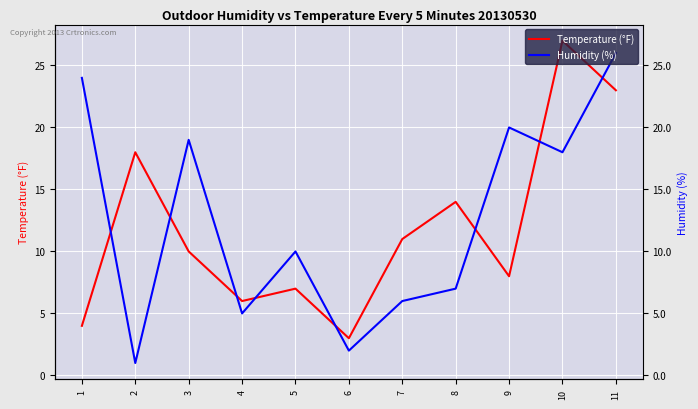

Which series changed the most between 3 and 11?

Temperature (°F)